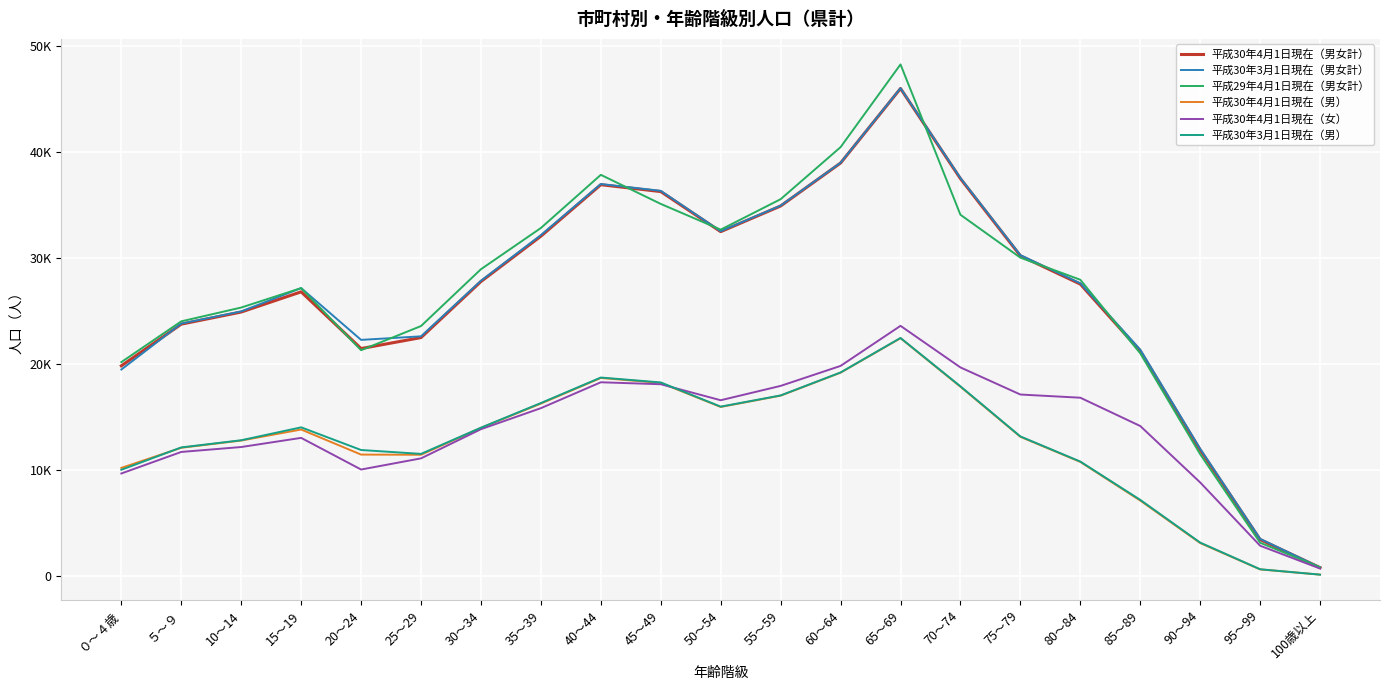

Is it true that 平成29年4月1日現在（男女計） equals 9338 at 75～79?

False